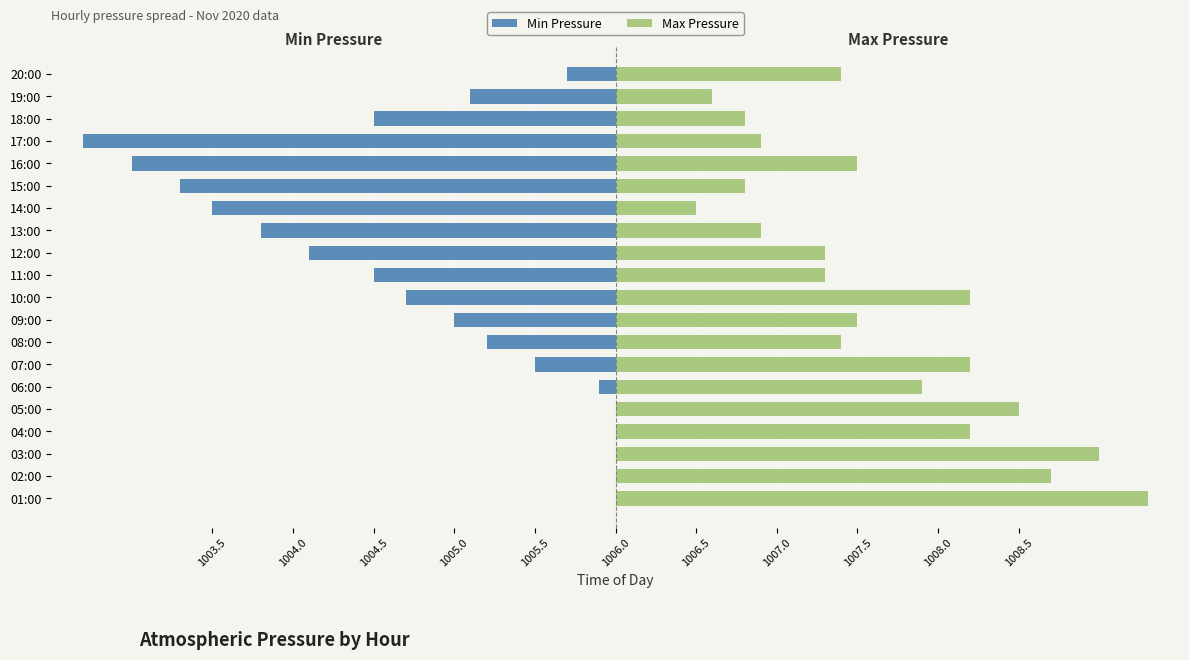

List the series in order of their peak value, lowest first.

Min Pressure, Max Pressure